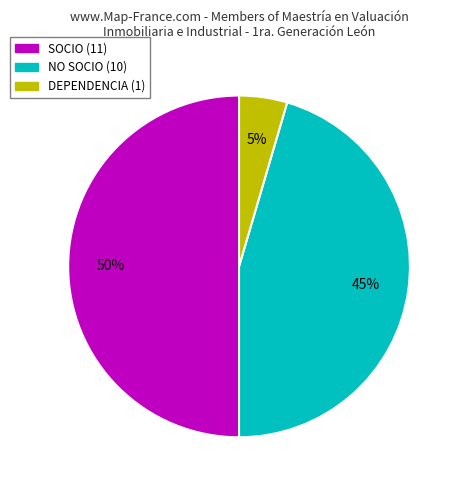

Which category has the smallest portion of the pie?

DEPENDENCIA